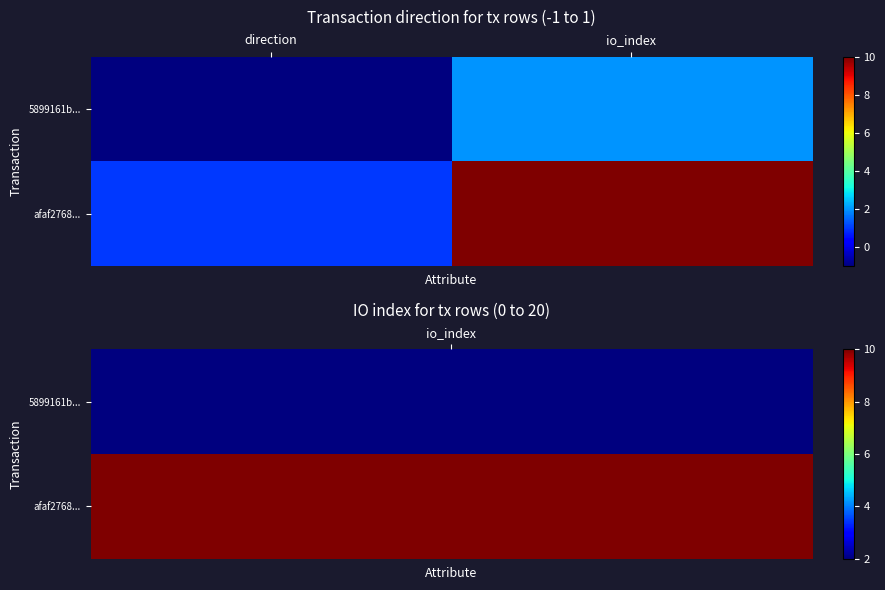

Reading left to right, transcribe all the data shown in this chart.

5899161b...: direction=-1	io_index=2
afaf2768...: direction=1	io_index=10